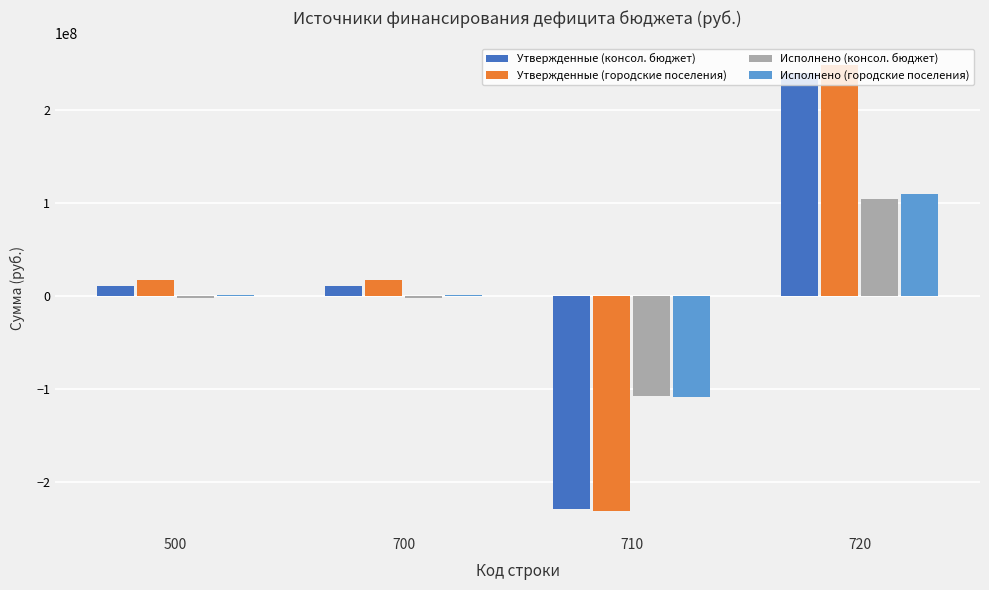

Is the value of Утвержденные (консол. бюджет) at 710 greater than the value of Утвержденные (городские поселения) at 720?

No